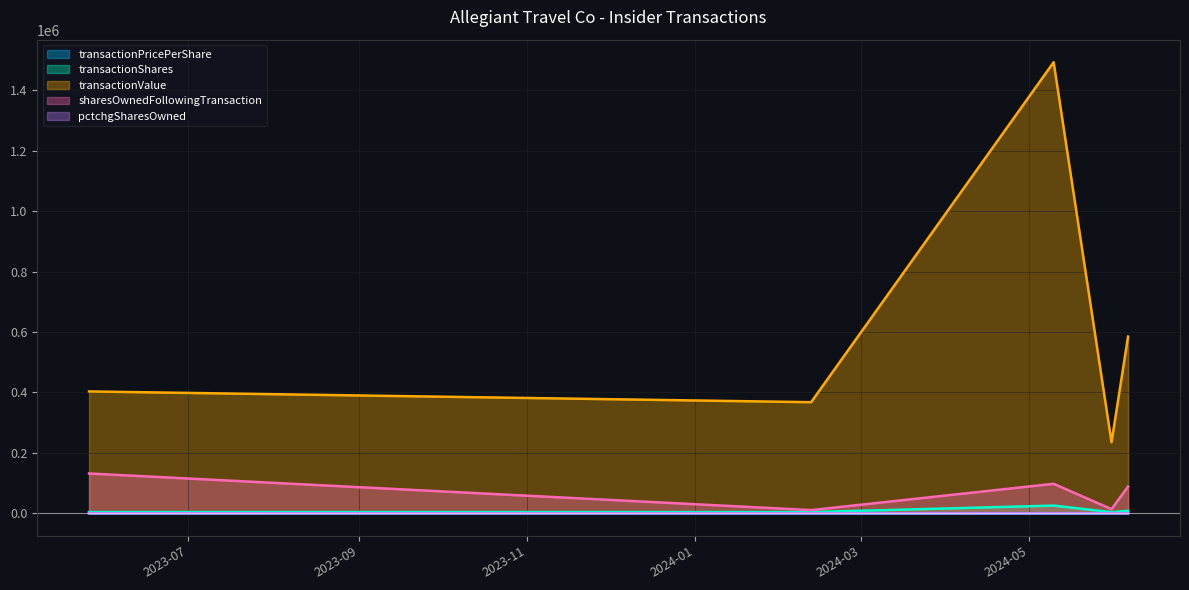

True or false: transactionPricePerShare and transactionValue intersect in this chart.

False